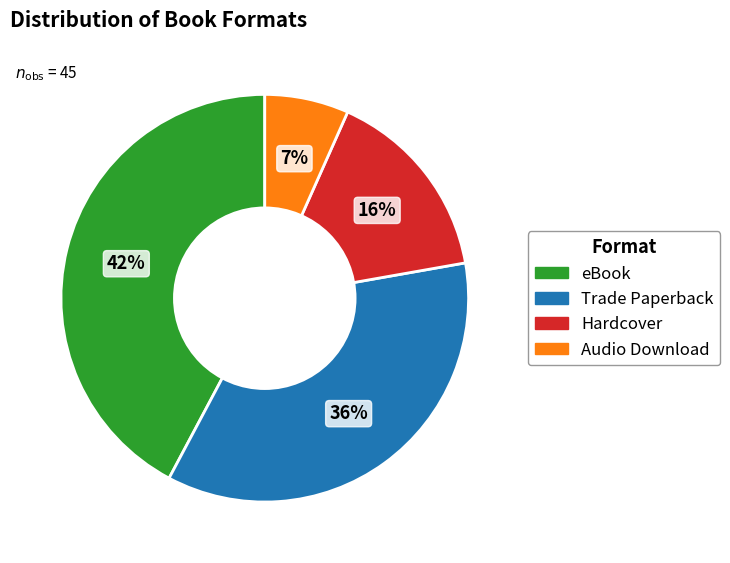

Is Trade Paperback the majority of the pie?

No